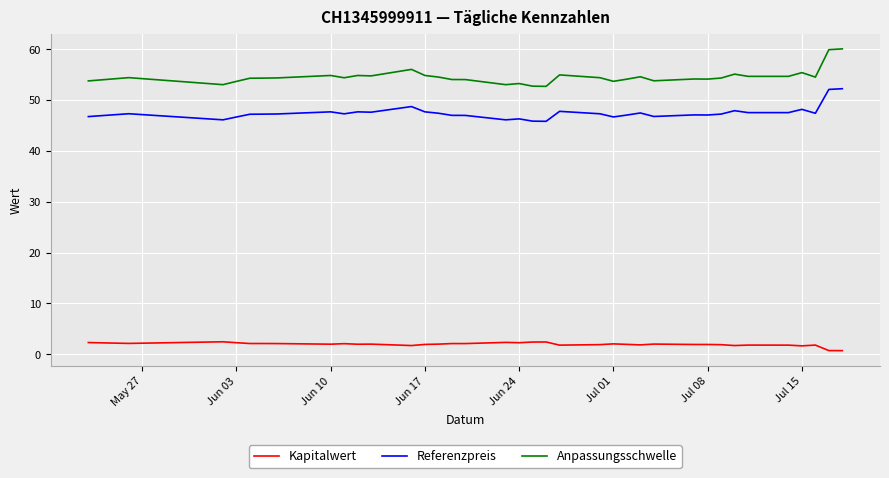

What is the difference between the second highest and minimum values in the Referenzpreis series?

6.3